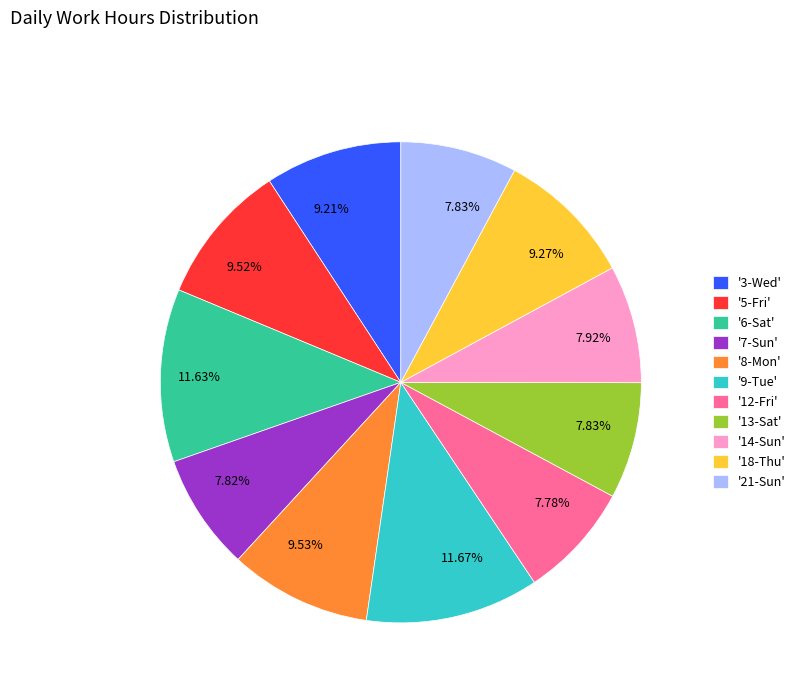

Is '8-Mon' the majority of the pie?

No